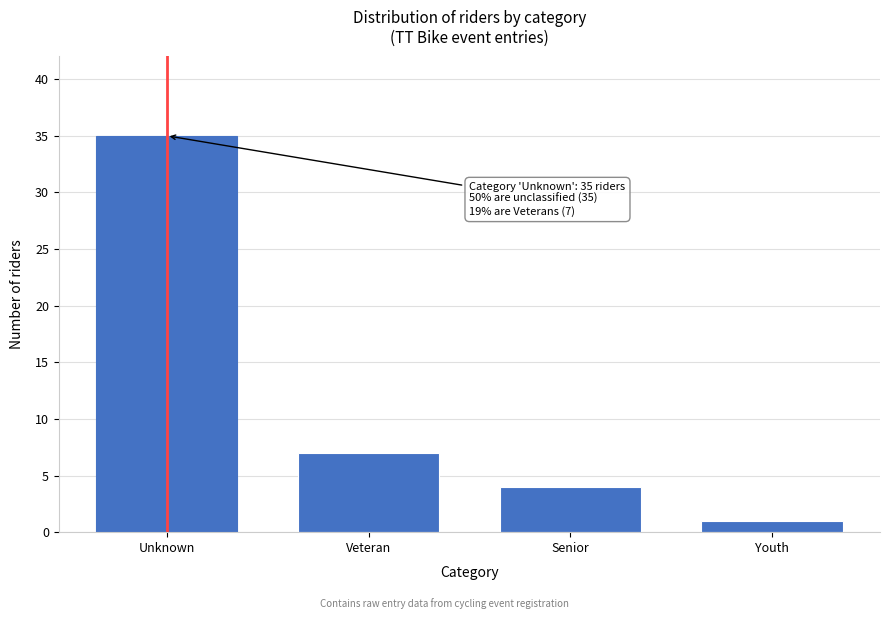

Reading right to left, what are all the values shown in this chart?

1	4	7	35